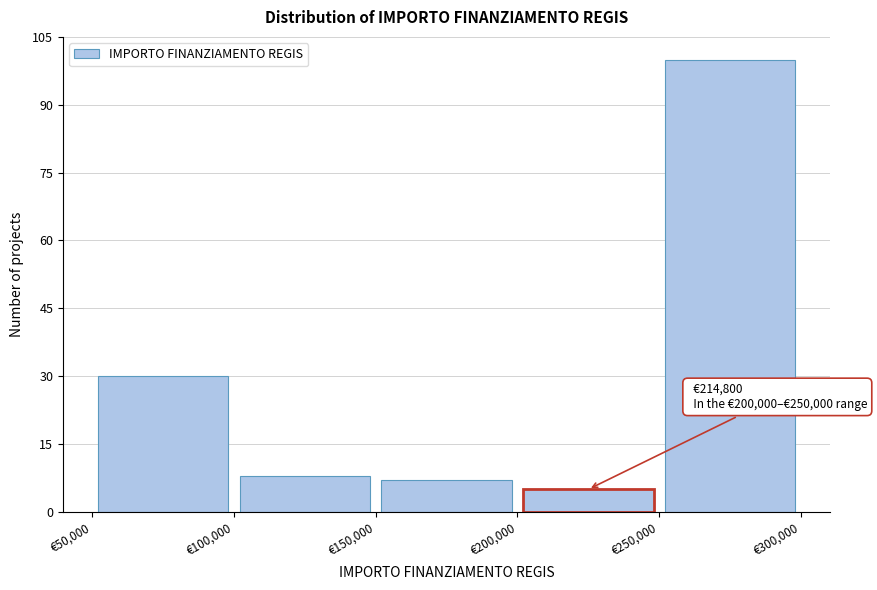

Over which range of the x-axis is the bar tallest?

250000 to 300000